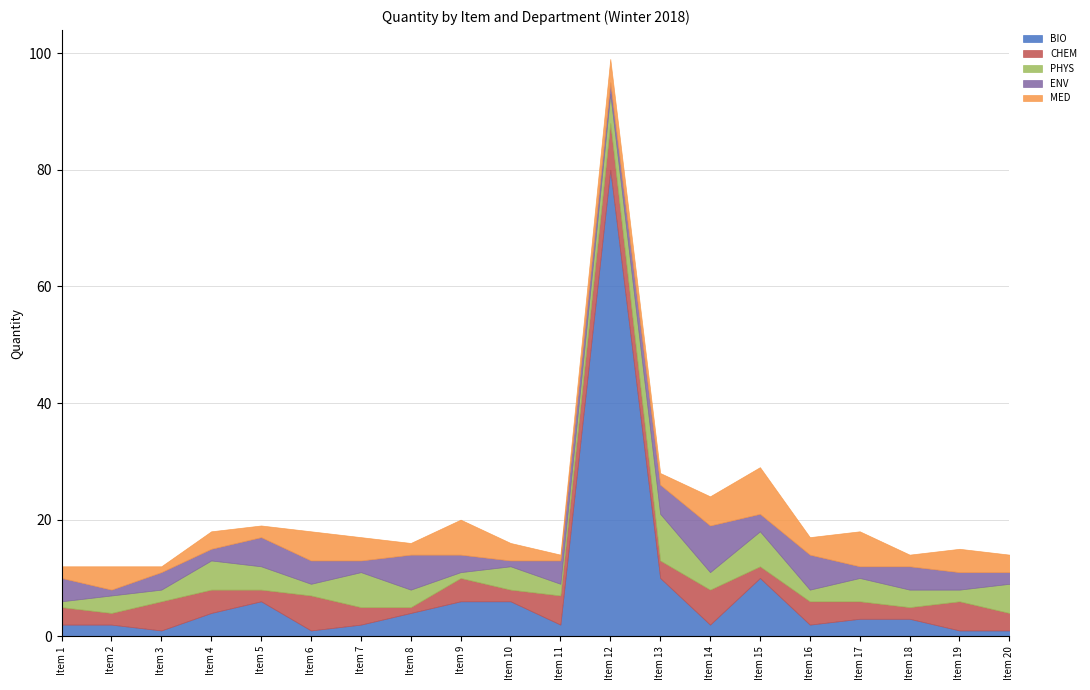

List the series in order of their peak value, lowest first.

CHEM, PHYS, ENV, MED, BIO